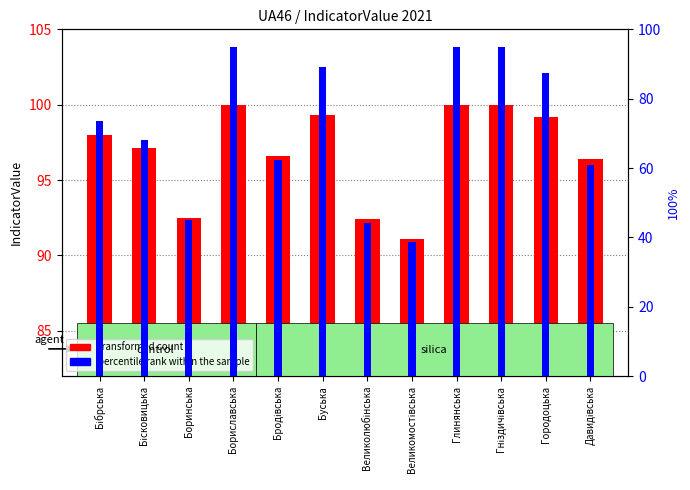

The transformed count series shows 100.0 at Гніздичівська. True or false?

True